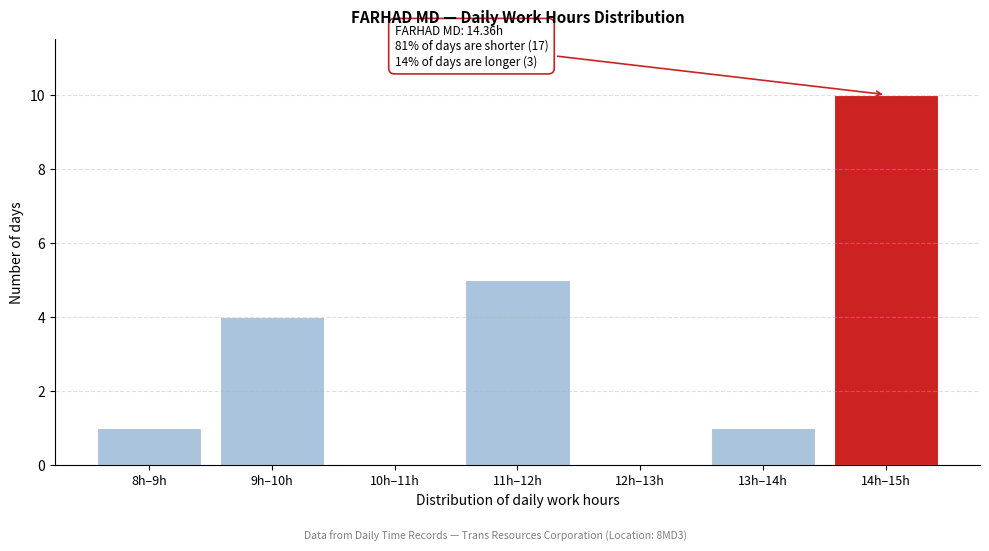

Reading left to right, list all the values displayed in this chart.

8h–9h=1	9h–10h=4	10h–11h=0	11h–12h=5	12h–13h=0	13h–14h=1	14h–15h=10